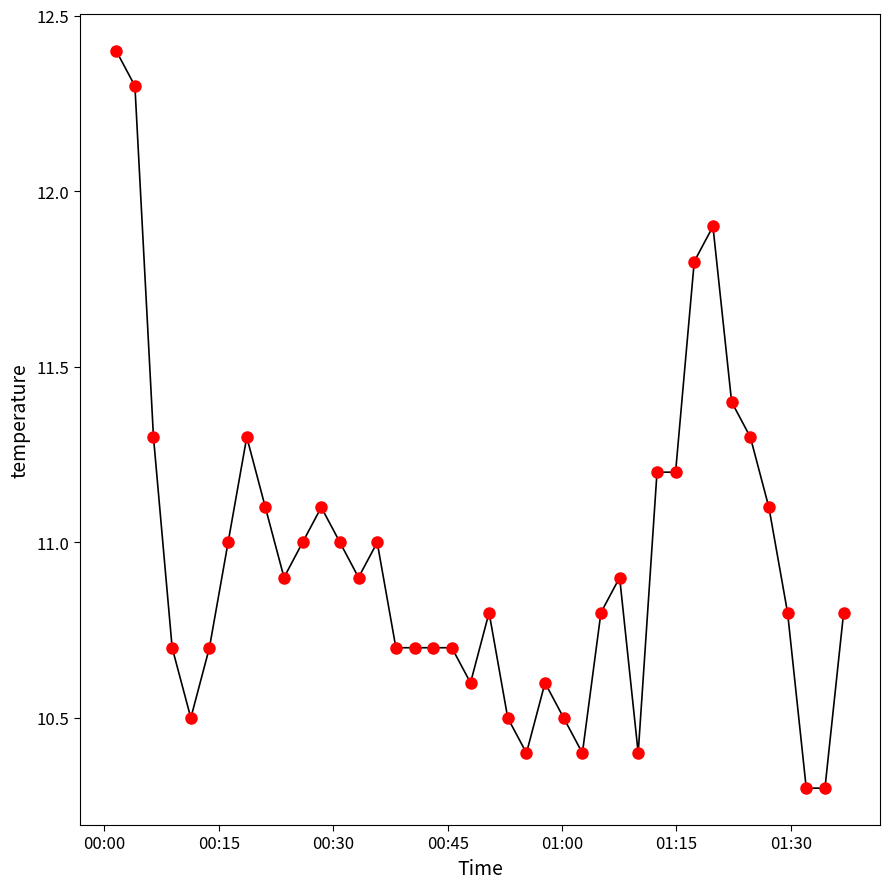

What is the smallest value displayed?

10.3